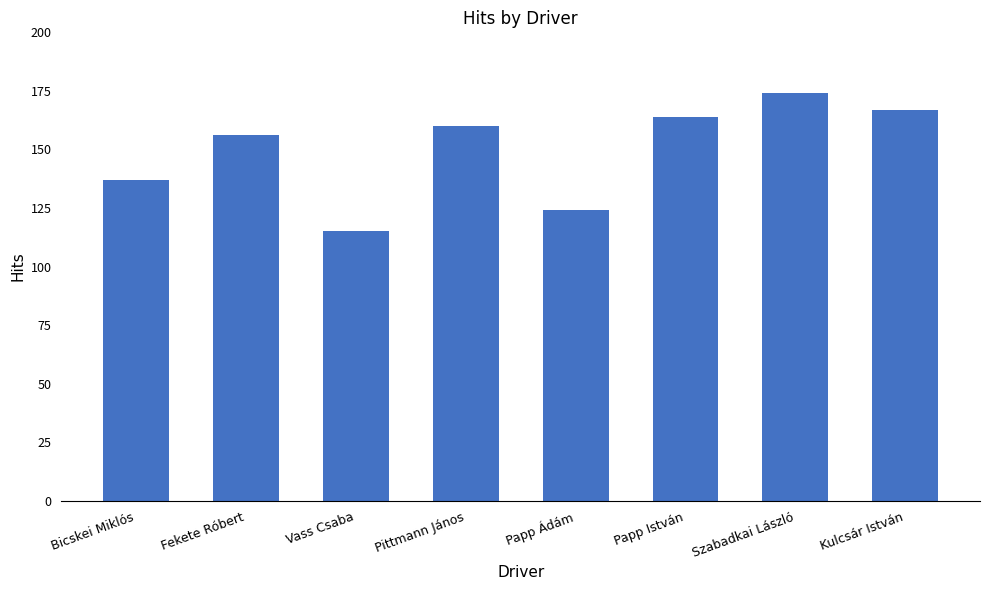

List the labels in order of value, smallest first.

Vass Csaba, Papp Ádám, Bicskei Miklós, Fekete Róbert, Pittmann János, Papp István, Kulcsár István, Szabadkai László